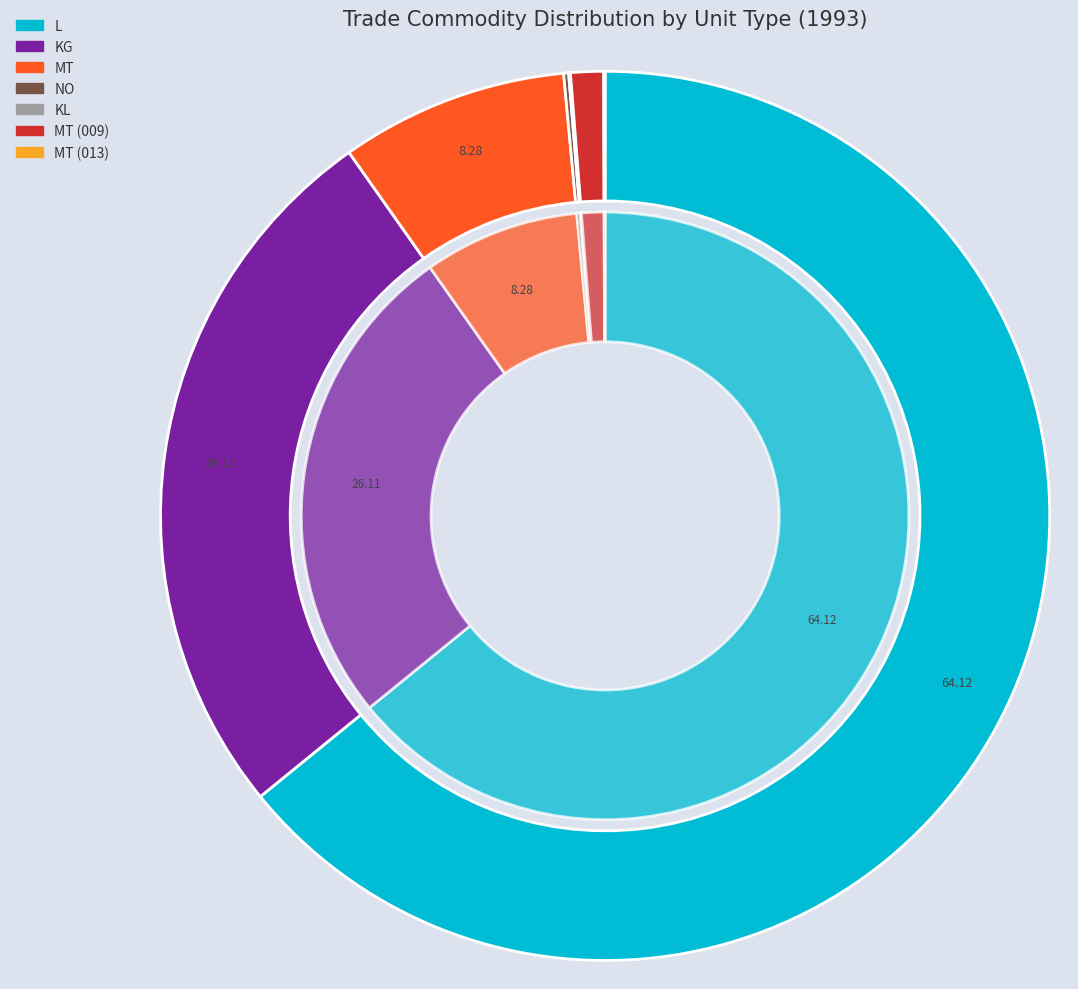

Rank the categories by value from lowest to highest.

MT_3, KL, NO, MT_2, MT, KG, L